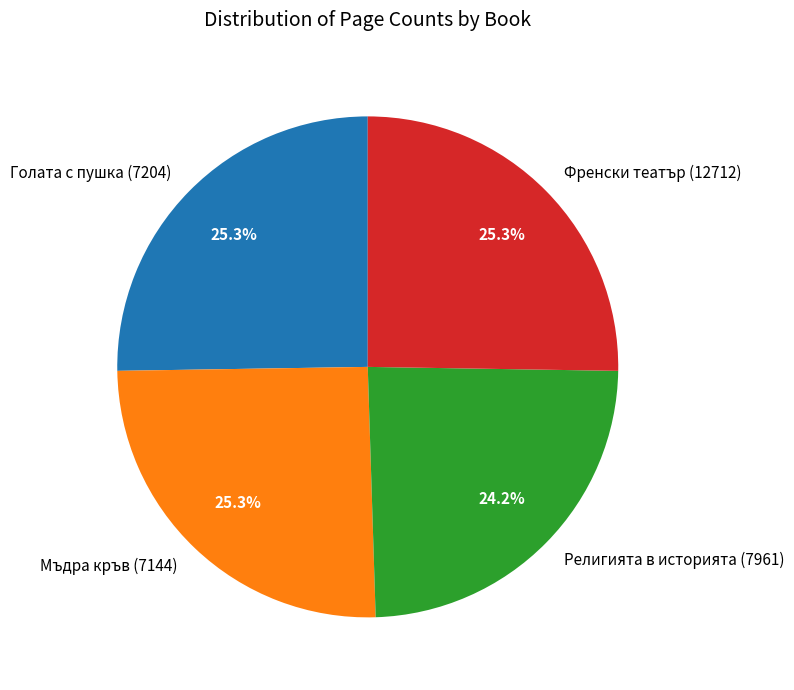

Combined, do Френски театър (12712) and Религията в историята (7961) account for over 50%?

No